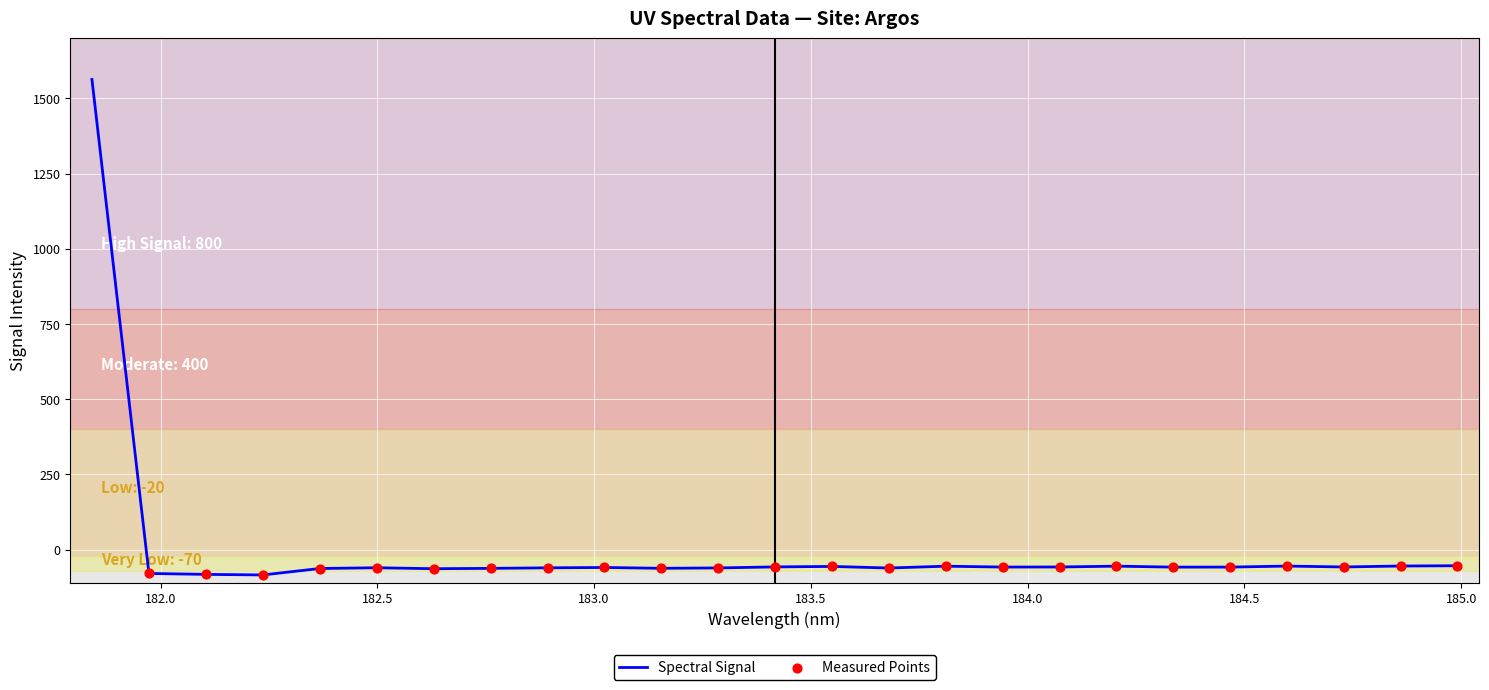

What is the minimum value shown in the chart?

-84.5